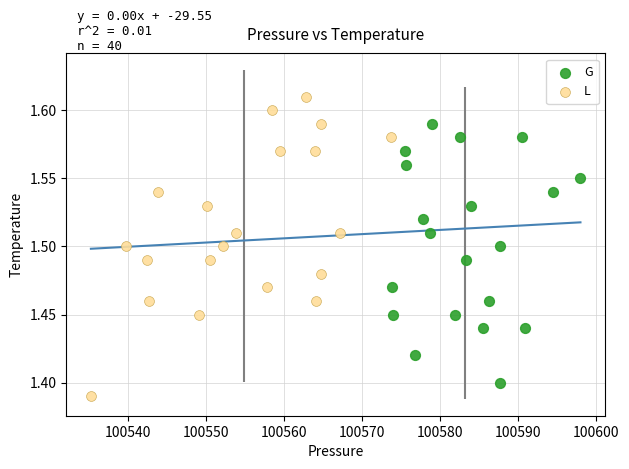

Which series has the largest Y range (max minus min)?

L